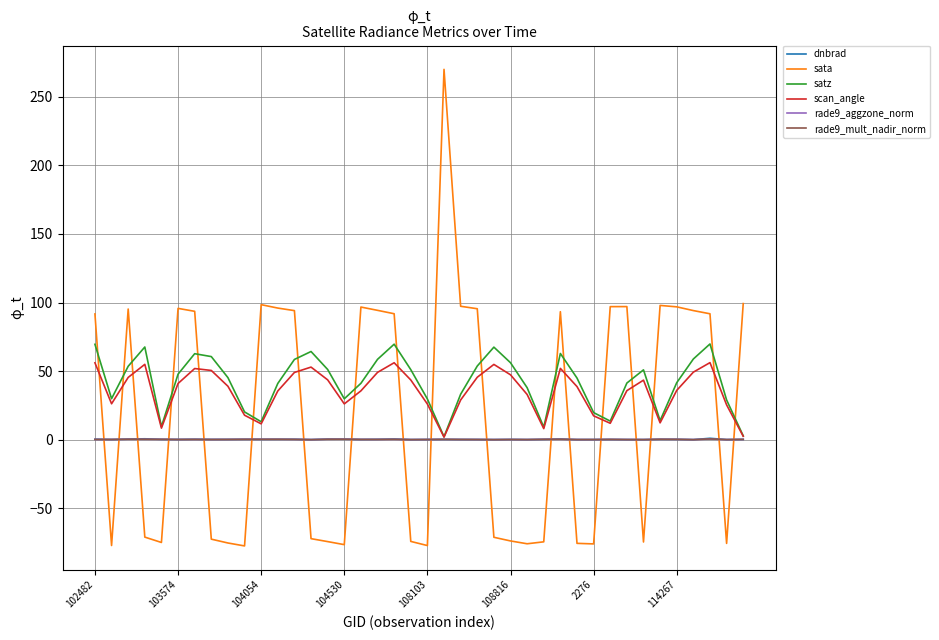

Which series has the largest range (max minus min)?

sata